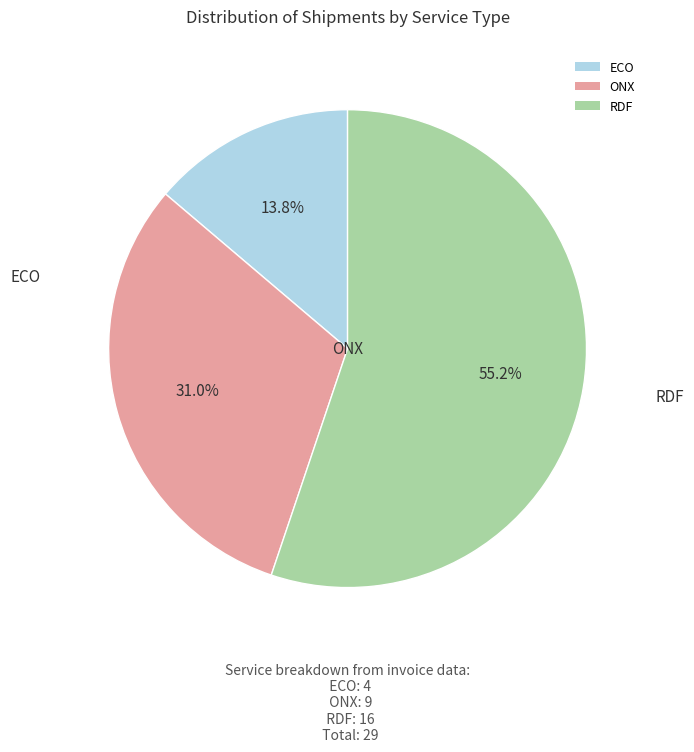

True or false: RDF accounts for 41% of the total.

False